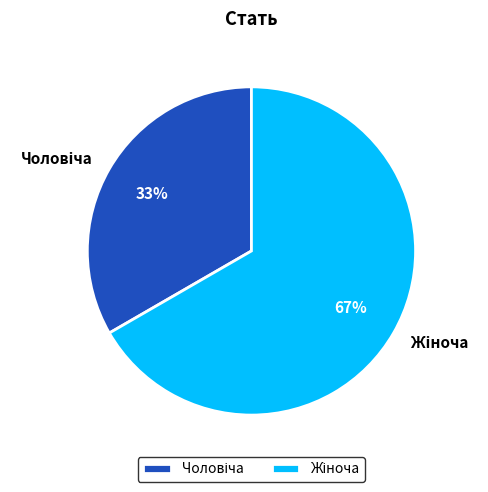

To the nearest percent, what is the average slice percentage?

50%